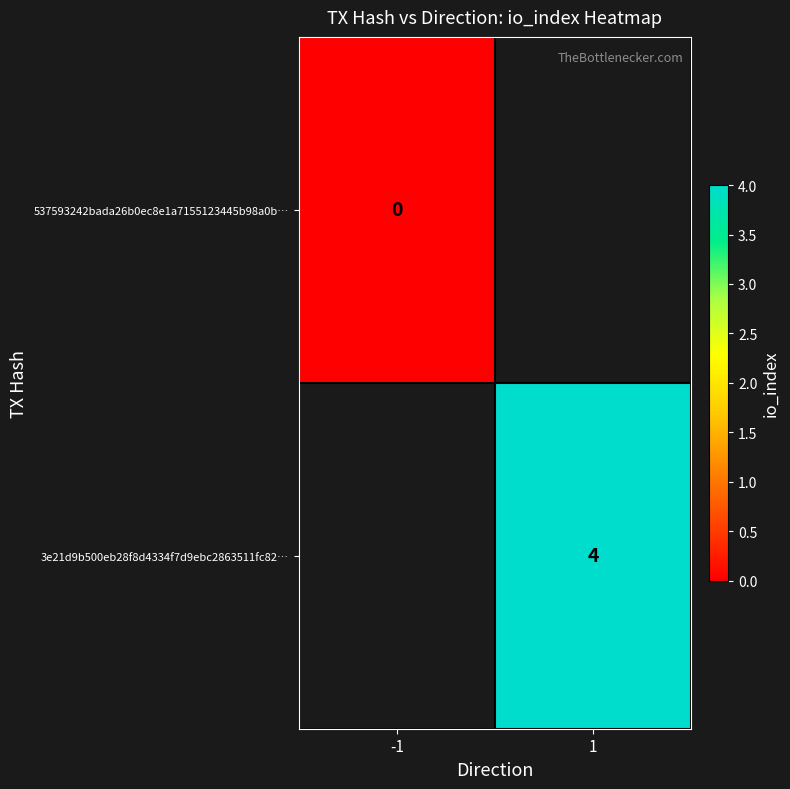

Which label corresponds to the smallest value in the chart?

-1